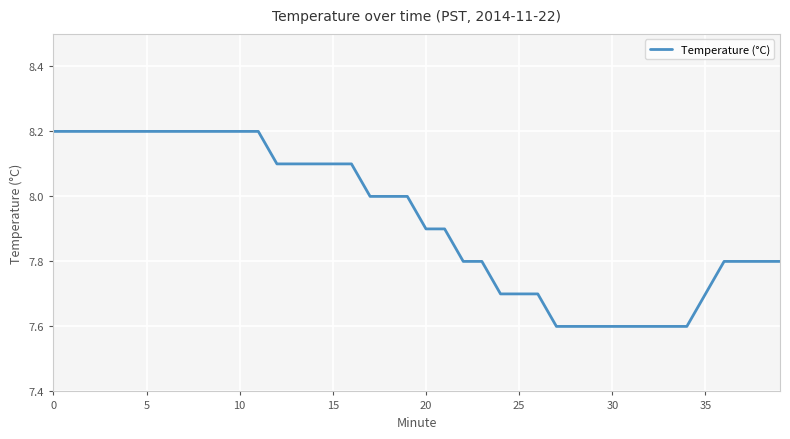

What is the maximum value shown in the chart?

8.2